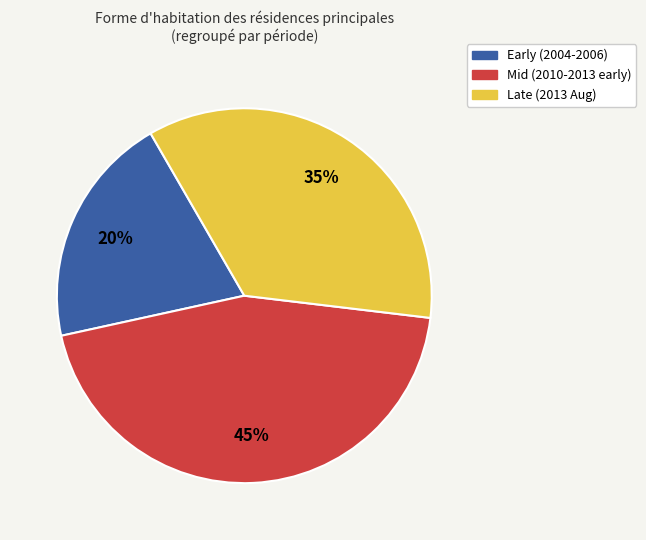

To the nearest percent, what is the average slice percentage?

33%